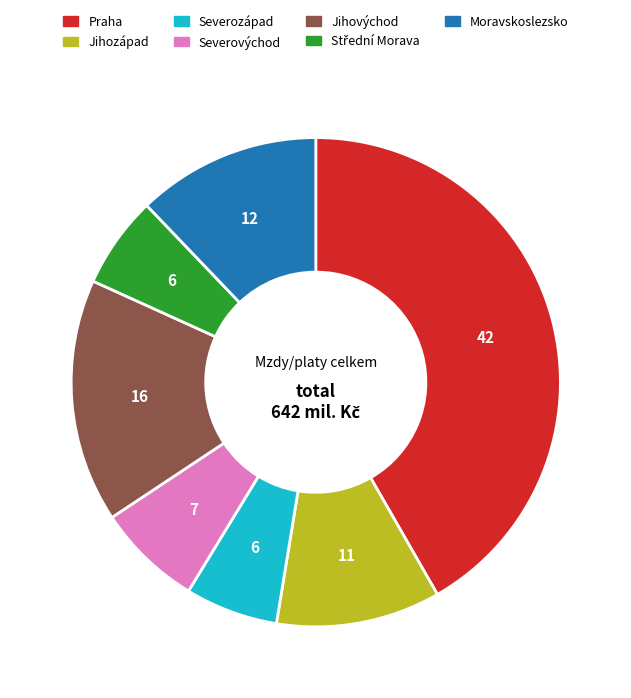

The Praha slice represents 30% of the pie. True or false?

False